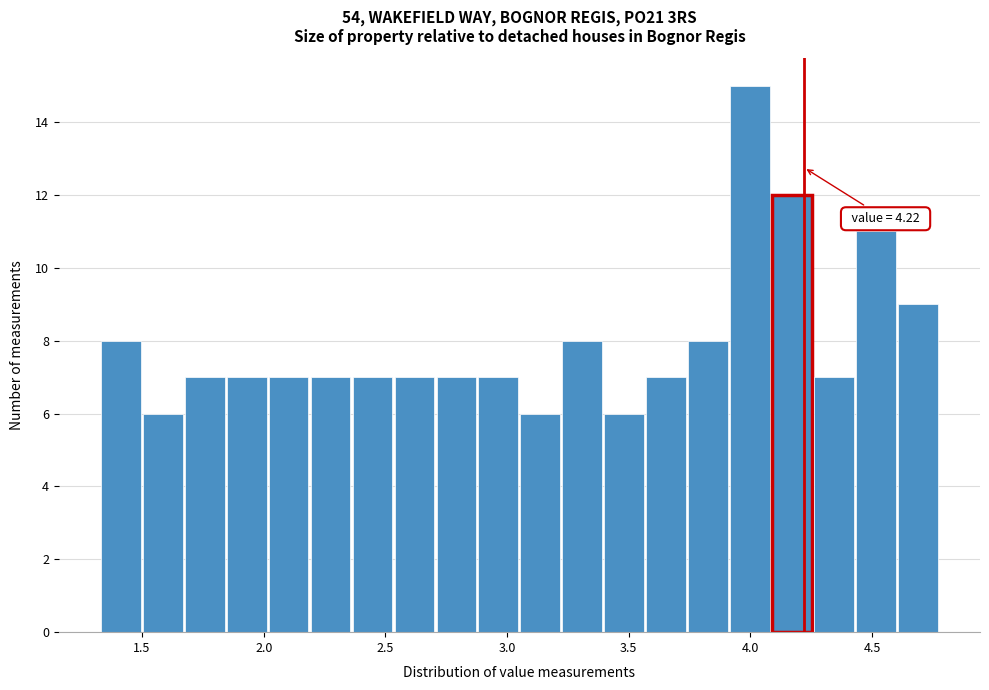

Read against the x-axis, roughly where is the centre of the tallest bar?

4.00